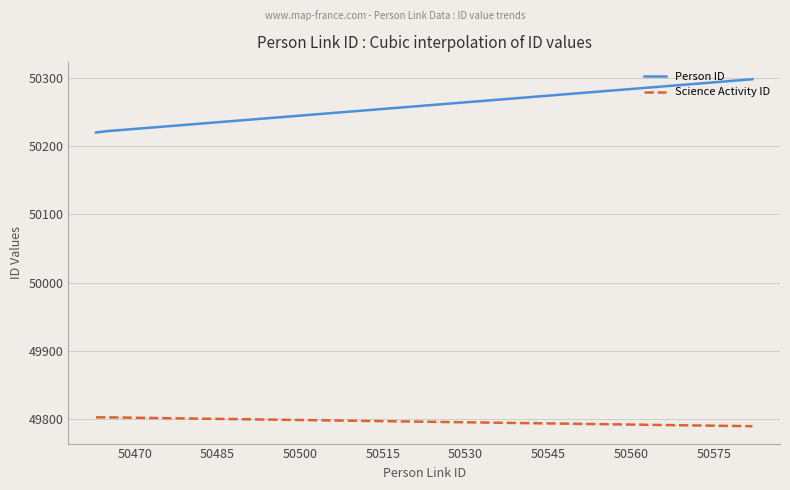

What are all the series names shown in the legend?

Person ID, Science Activity ID